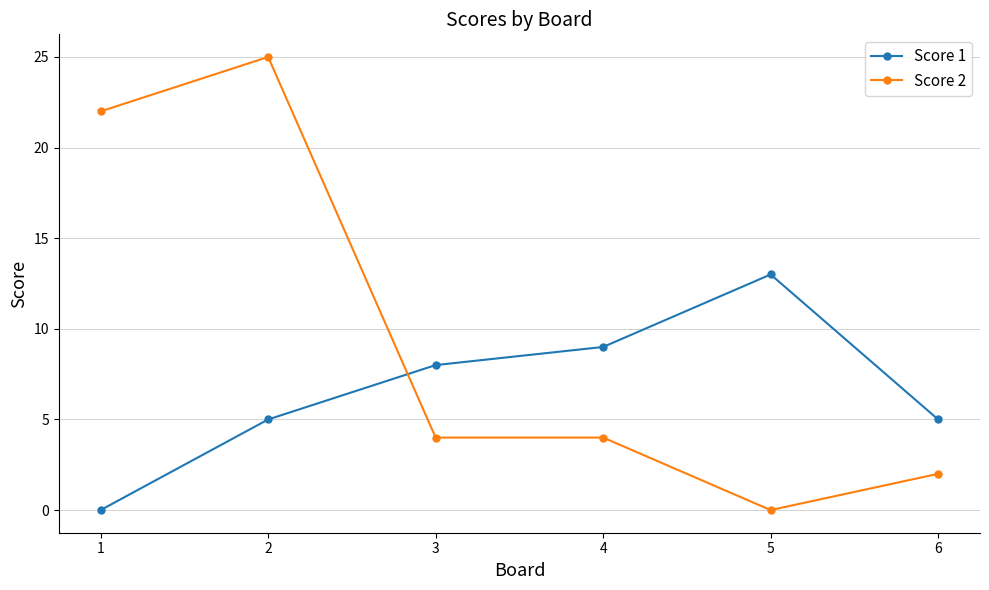

At how many categories does at least one series exceed 15?

2